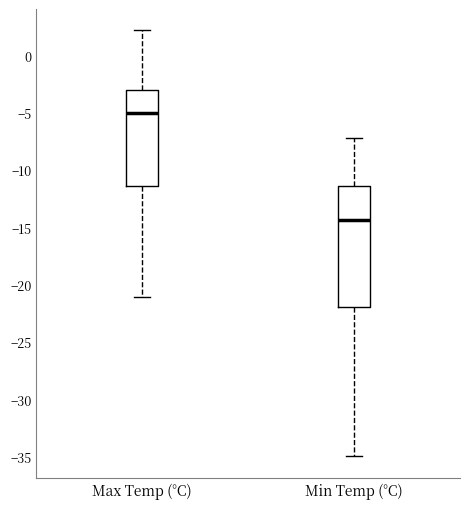

Where does the upper whisker of the box for Min Temp (°C) end on the y-axis? The values are not printed on the chart, so give them approximately, as read against the axis.

-7.0